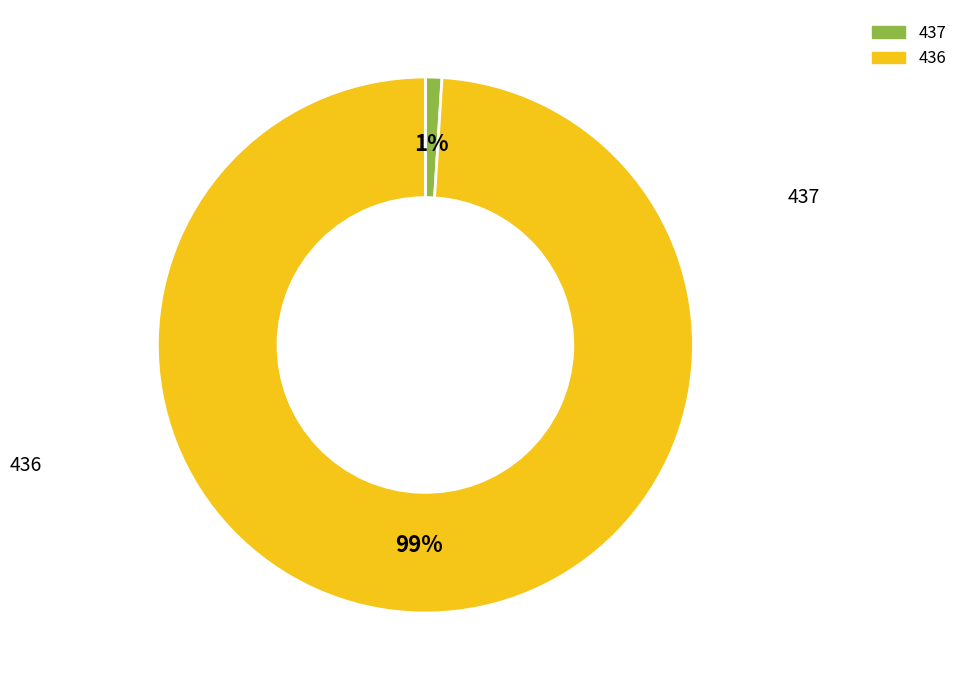

Does any single category account for the majority?

Yes